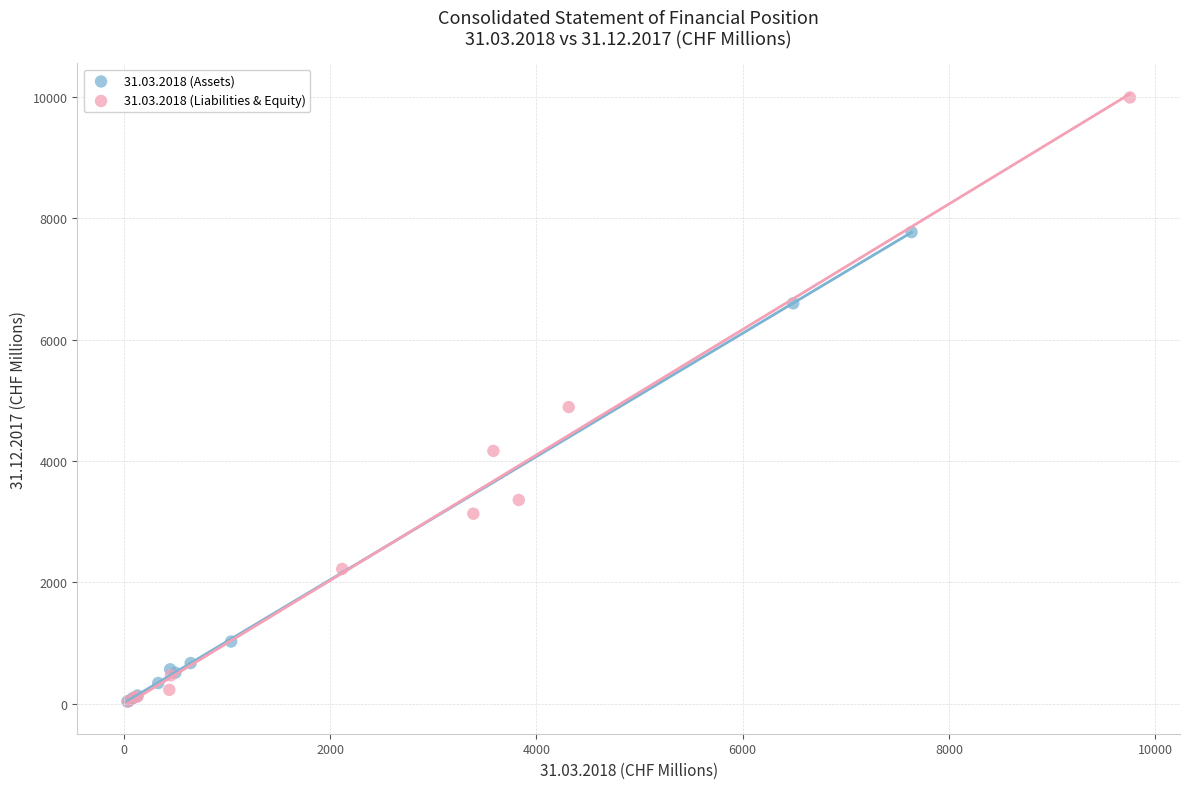

Which series contains the highest Y value?

31.03.2018 (Liabilities & Equity)